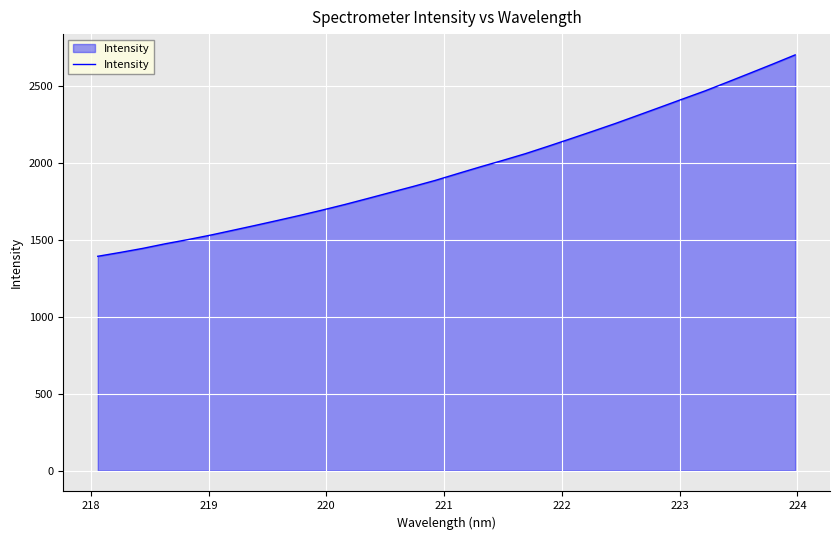

What is the difference between the maximum and minimum values?

1307.4